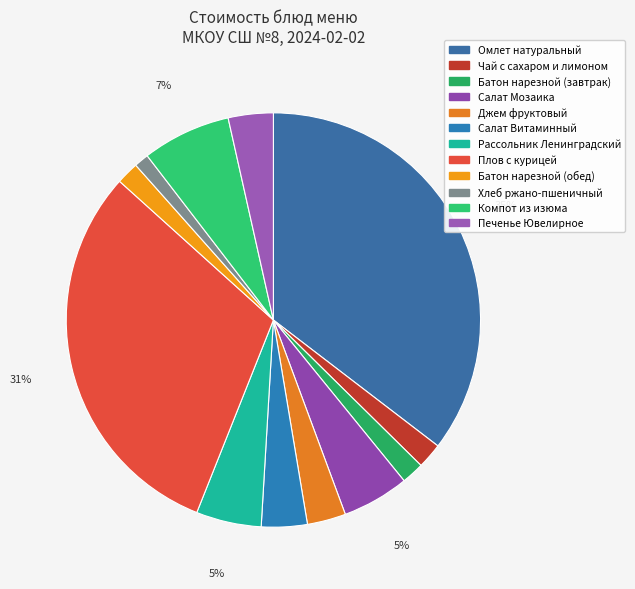

How many slices are in this pie chart?

12